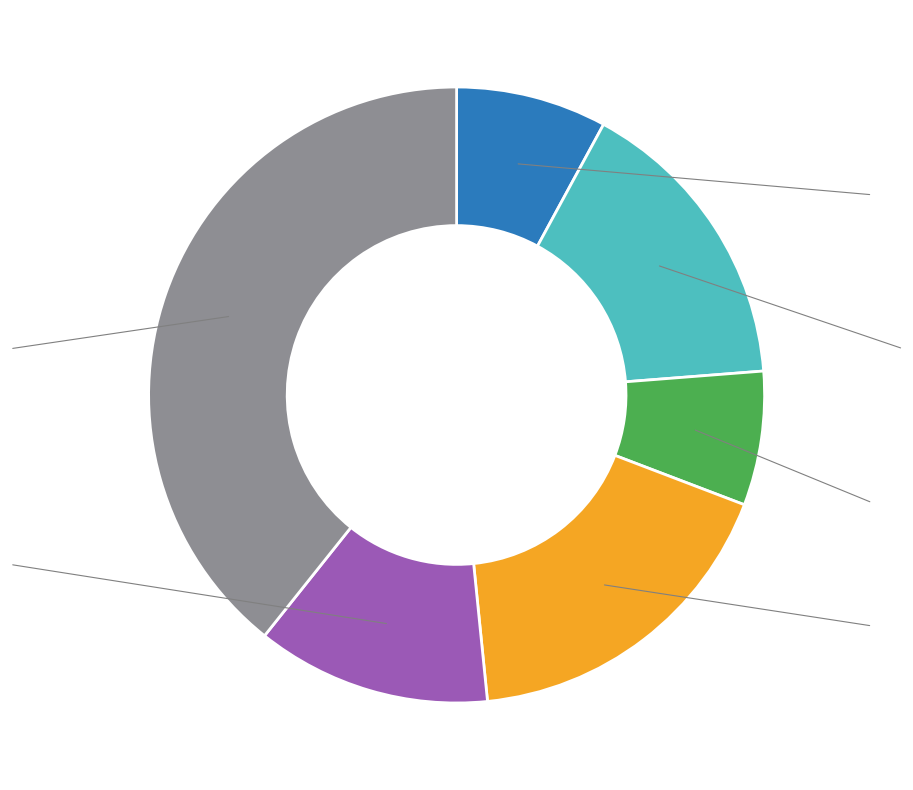

Which has a higher value, 水利执法监督经费 or 其他?

其他